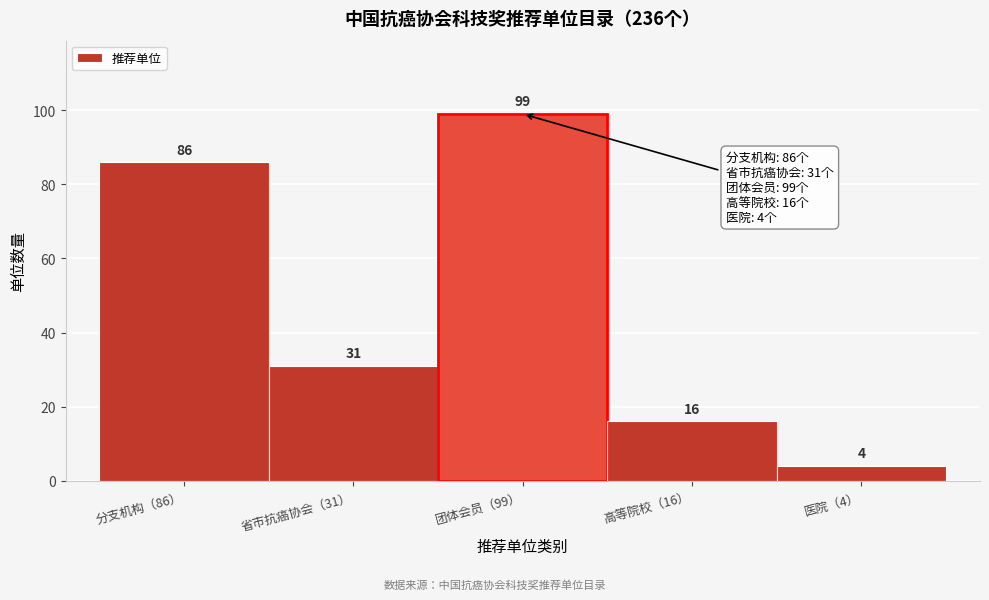

Reading left to right, transcribe all the data shown in this chart.

分支机构（86）=86	省市抗癌协会（31）=31	团体会员（99）=99	高等院校（16）=16	医院（4）=4